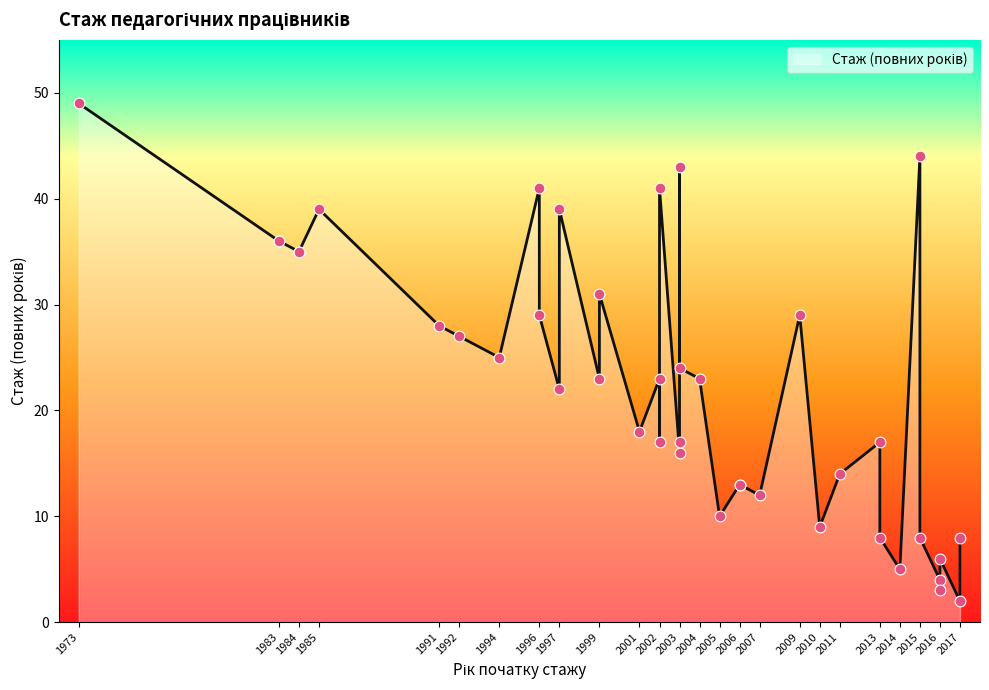

What is the ratio of the value at 1996 to the value at 1992?

1.1